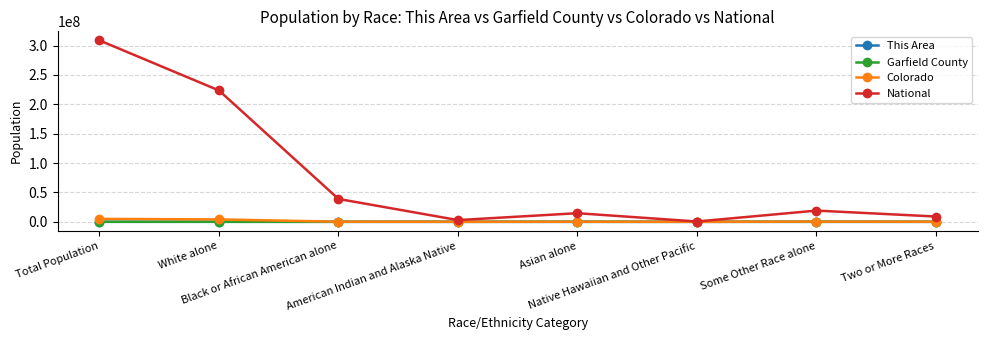

Which series has the largest total across all categories?

National